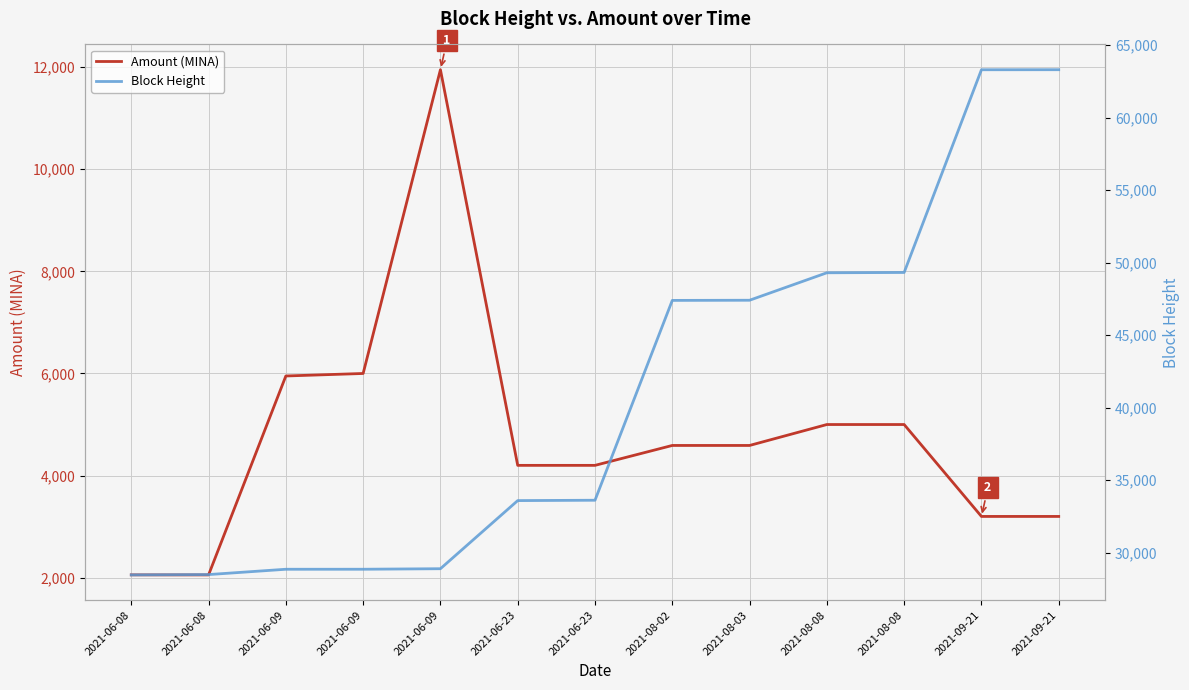

True or false: Amount (MINA) has more than 1 points higher than both neighbors.

True